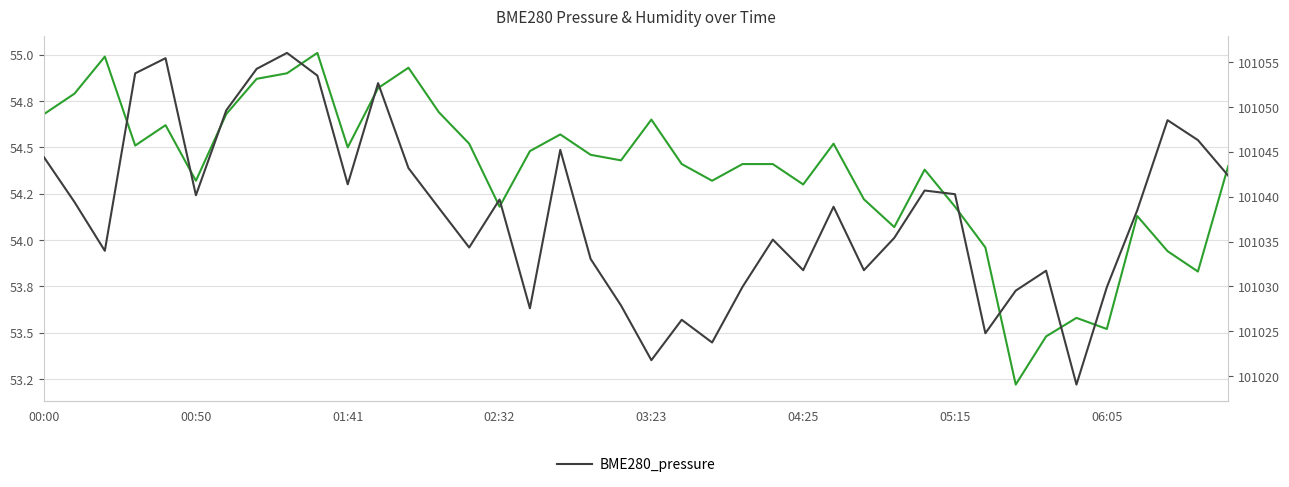

How many values in the BME280_humidity series exceed 54?

33